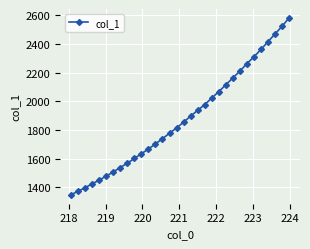

What is the smallest value displayed?

1347.2